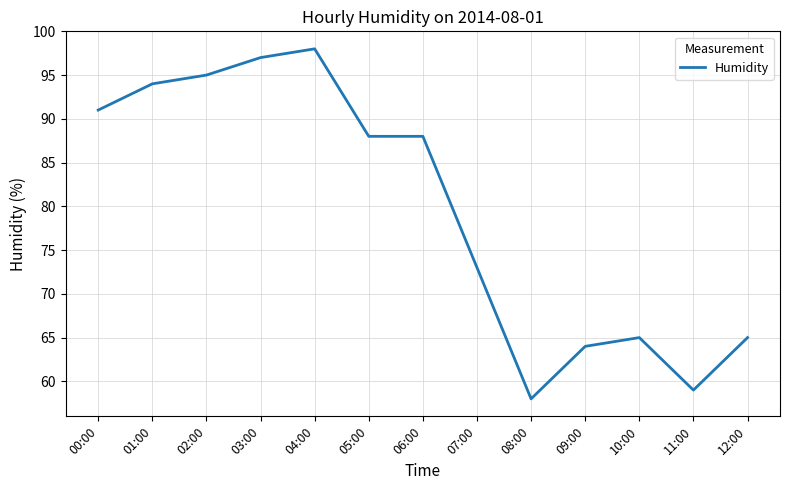

How many distinct data groups are displayed?

1